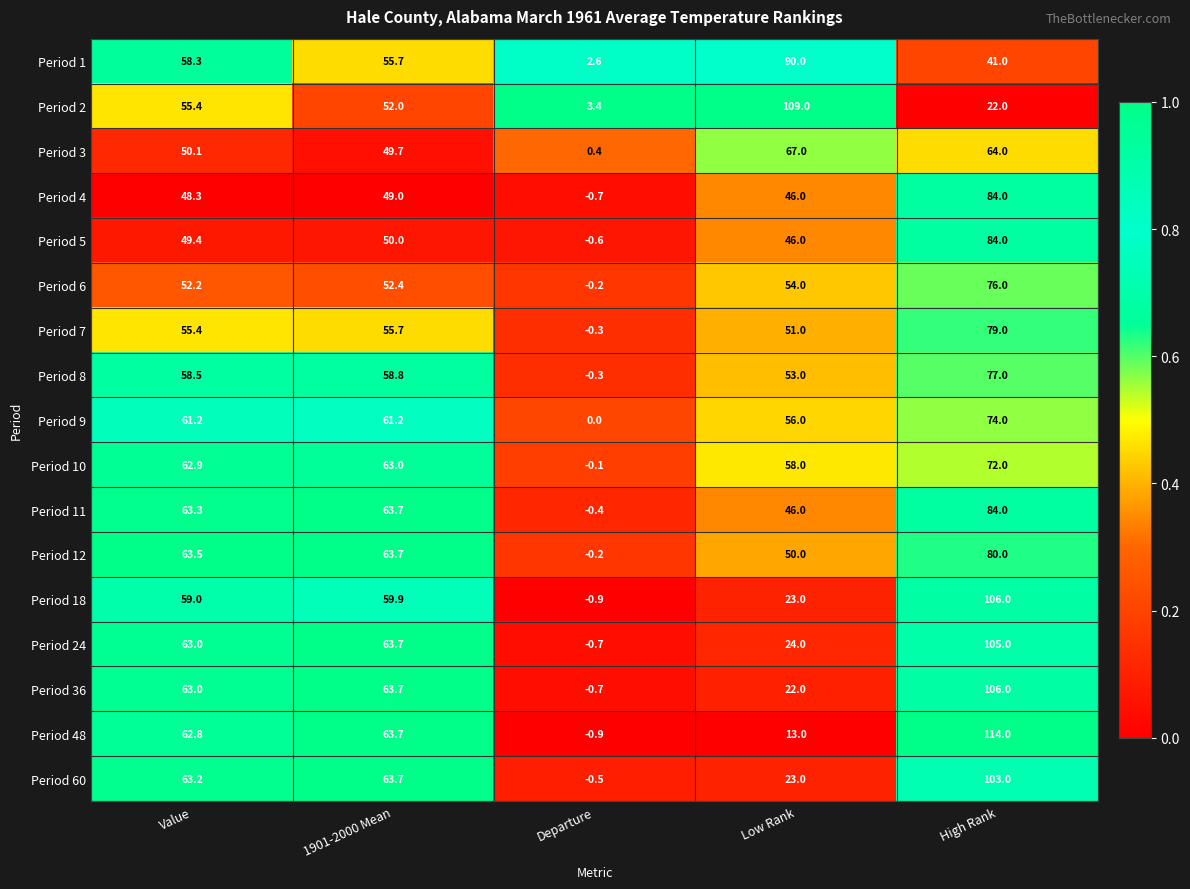

Count the number of data series in this chart.

17